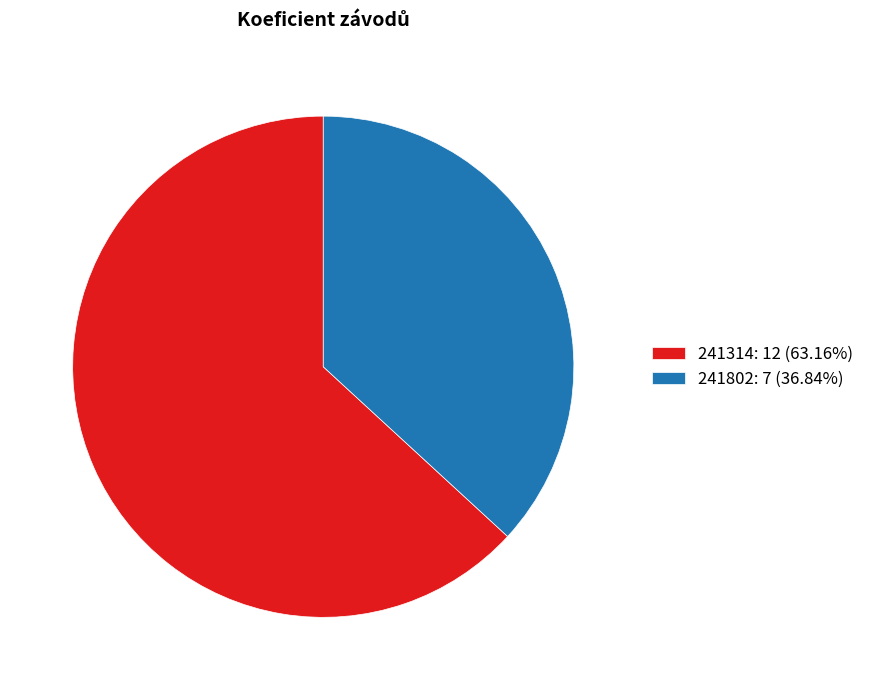

Rank the categories by value from lowest to highest.

241802, 241314